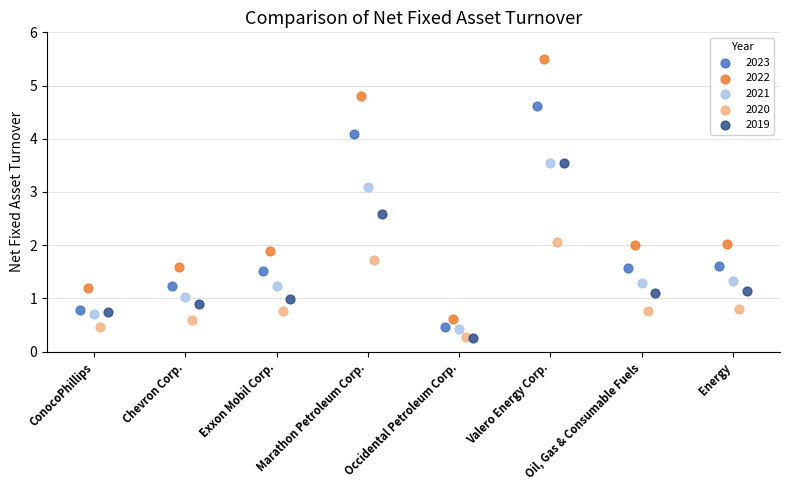

What are all the series names shown in the legend?

2023, 2022, 2021, 2020, 2019